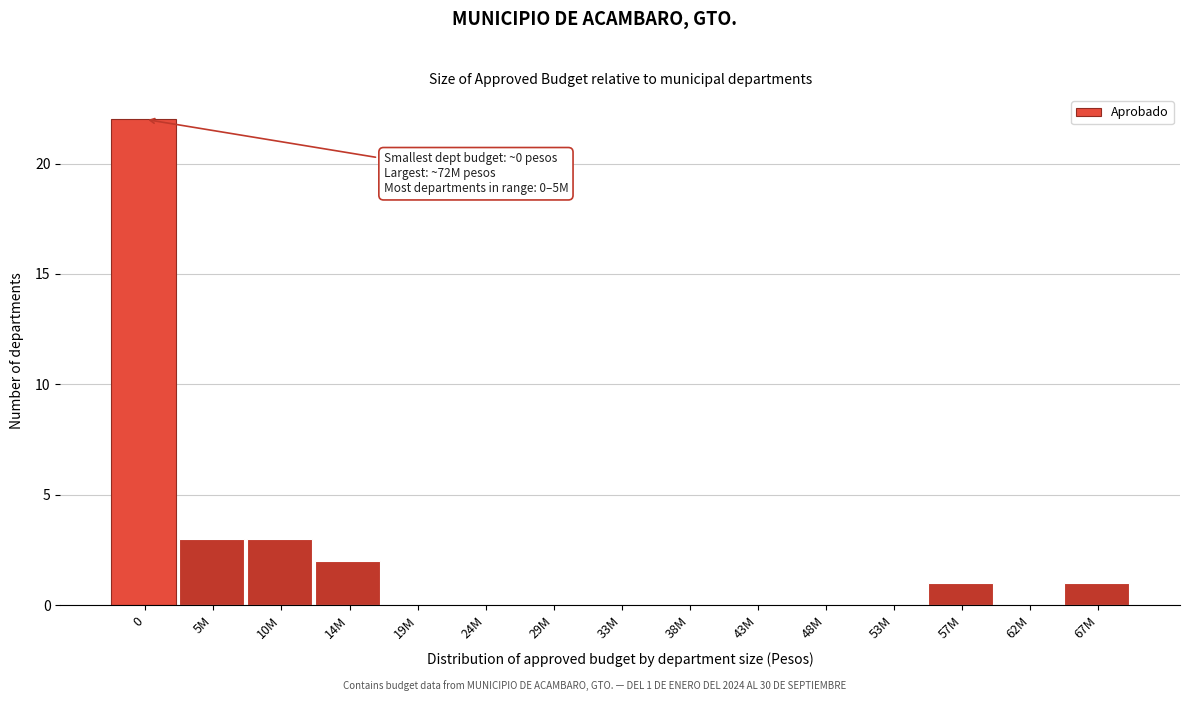

Reading left to right, extract all data points from this chart.

0=22	5M=3	10M=3	14M=2	19M=0	24M=0	29M=0	33M=0	38M=0	43M=0	48M=0	53M=0	57M=1	62M=0	67M=1